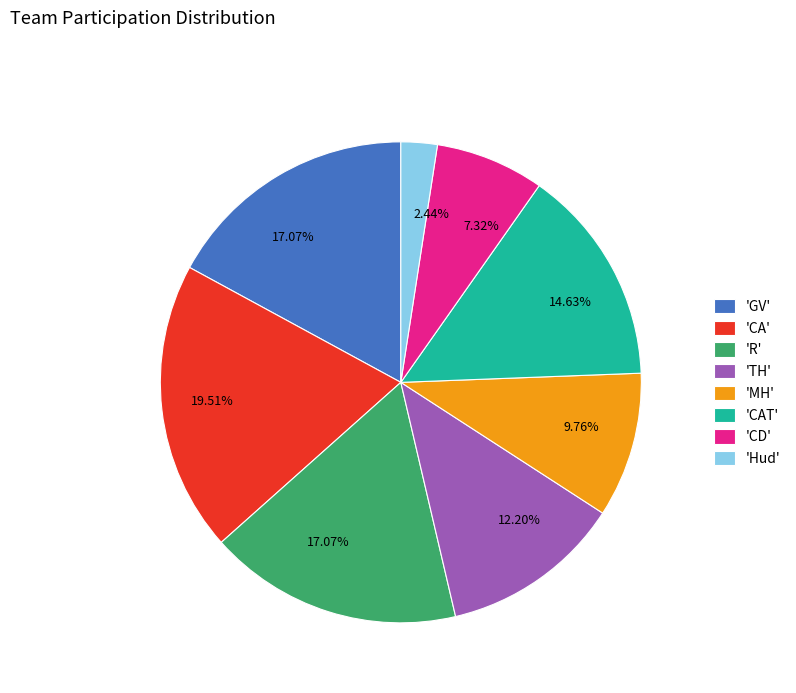

How many slices are in this pie chart?

8